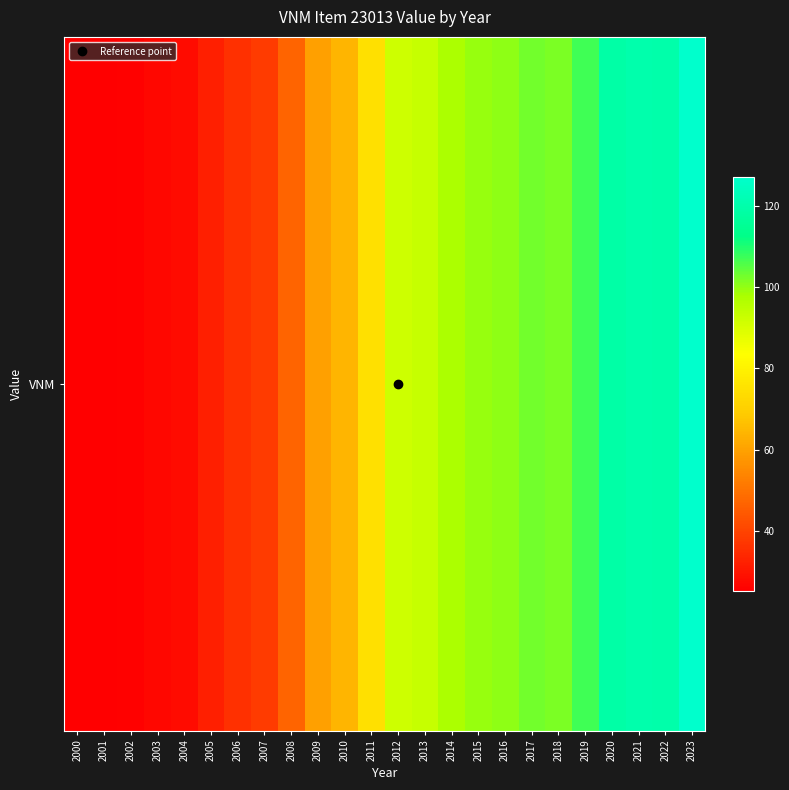

What is the minimum value shown in the chart?

25.3